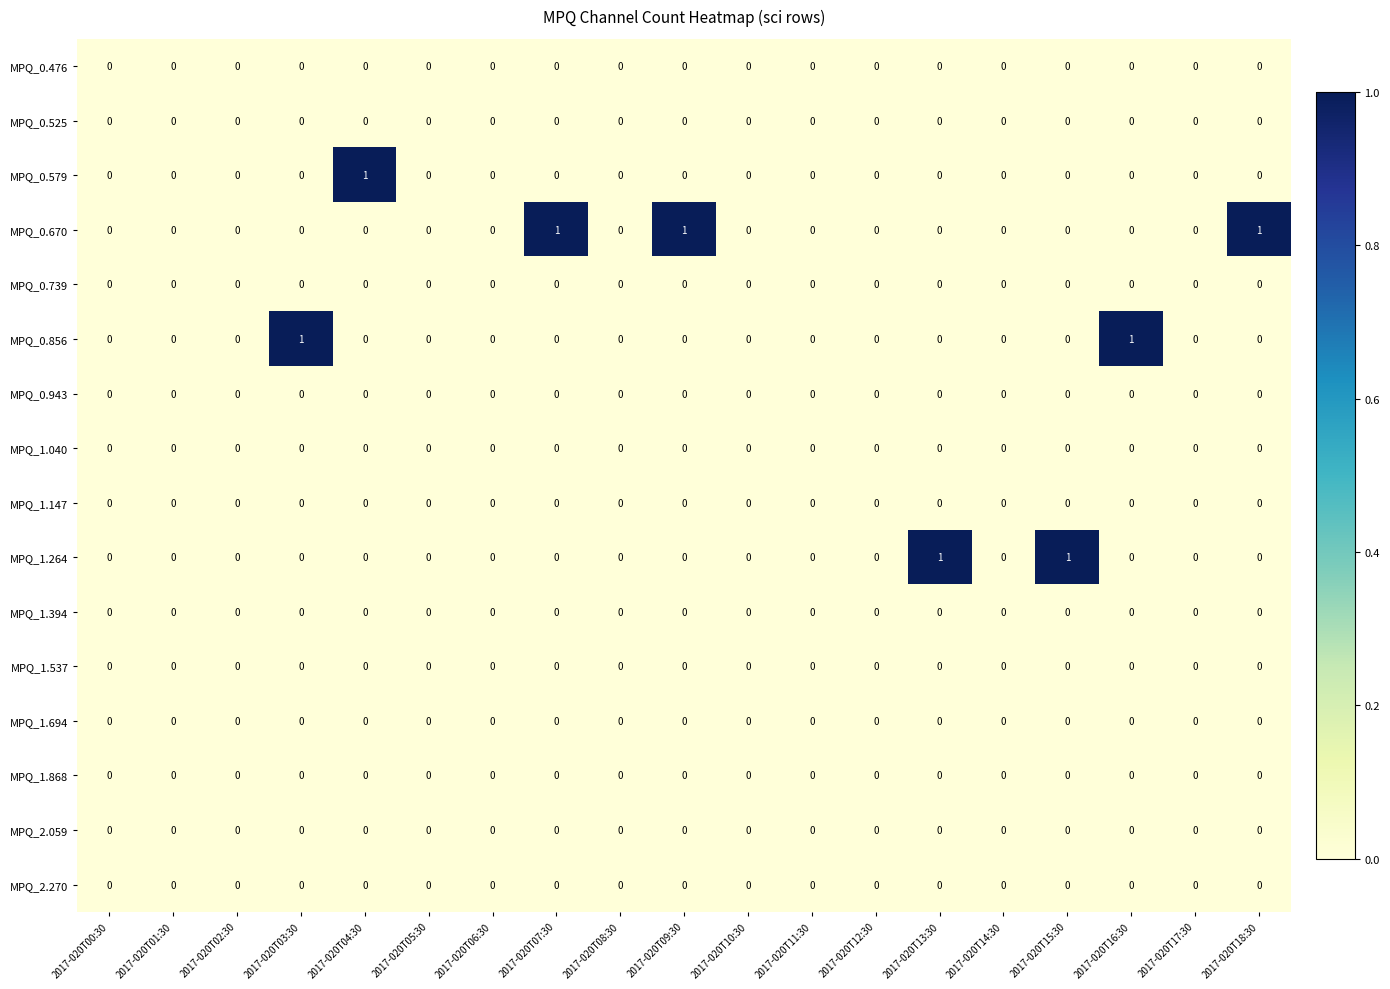

Which series has the largest total across all categories?

MPQ_0.670